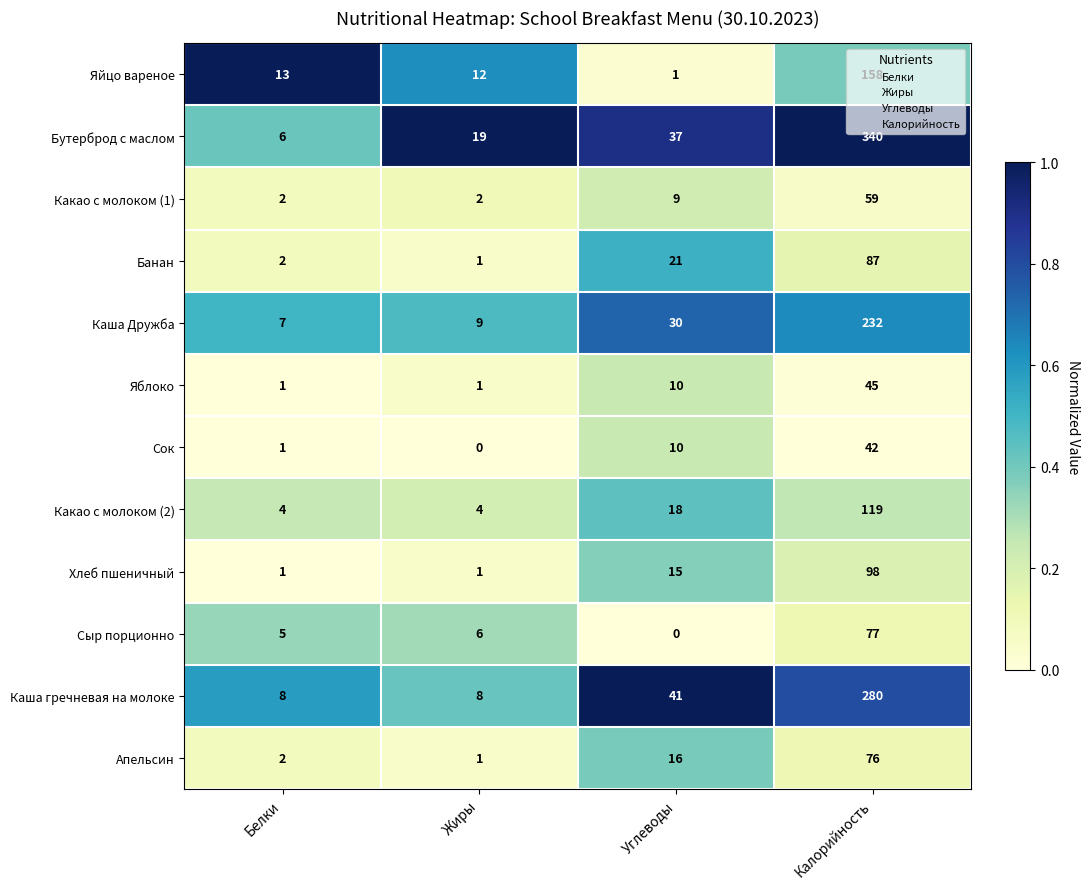

What is the total value across all series at Жиры?

64